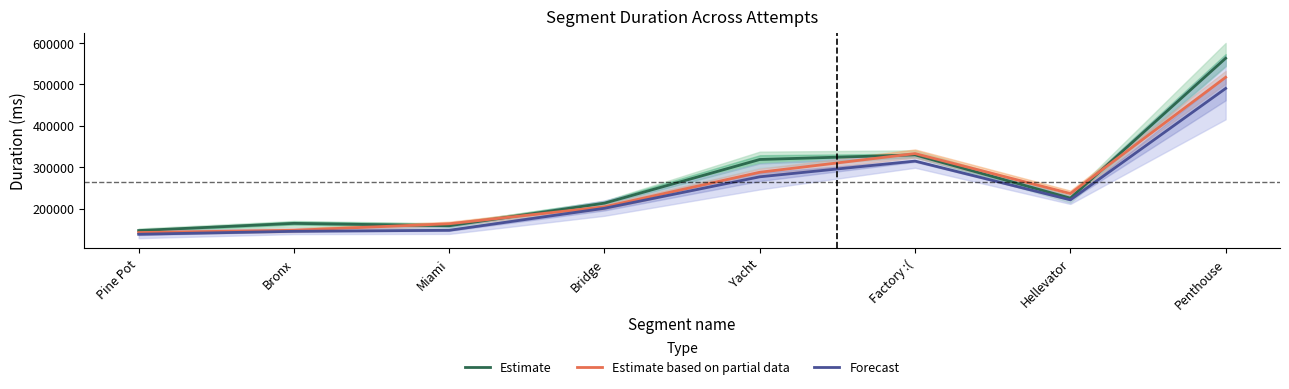

After their last crossing, which series has the higher values: Estimate based on partial data or Estimate?

Estimate